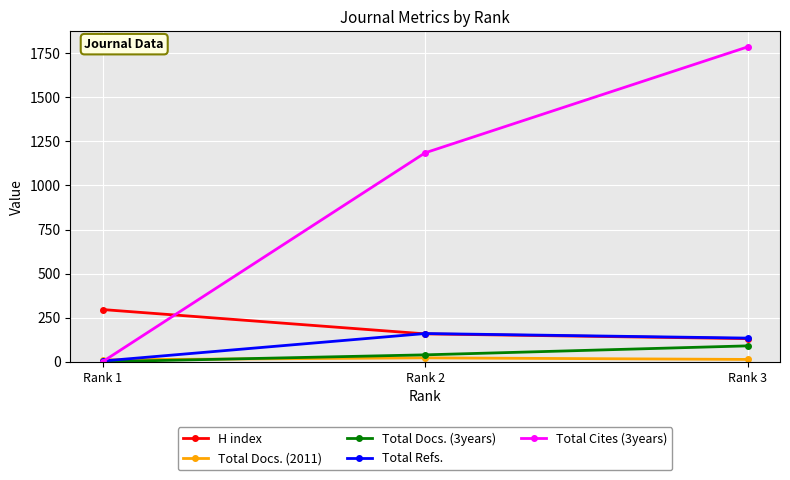

Read the H index value at Rank 1, to the nearest 5.

295